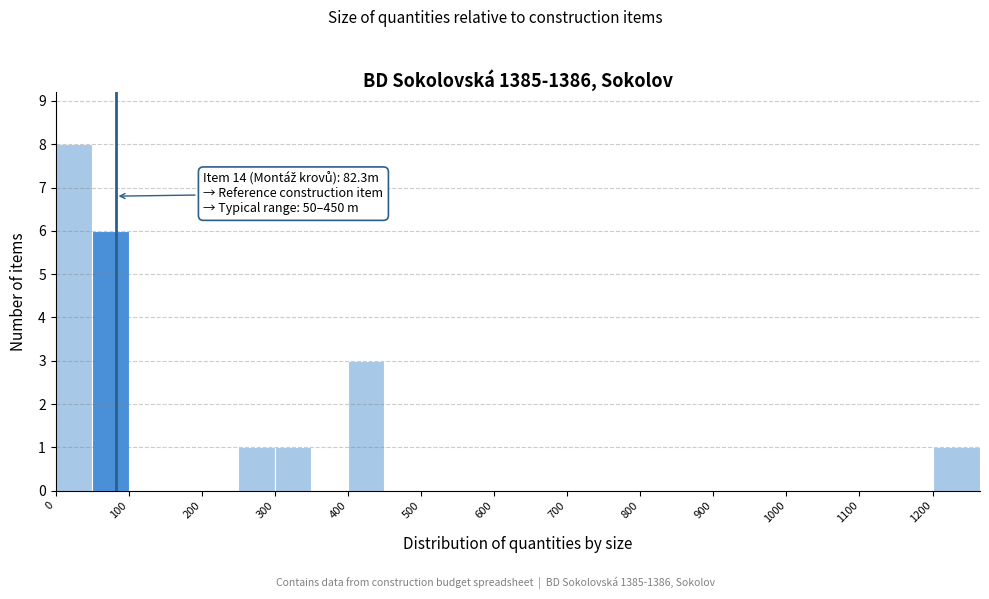

Which range on the x-axis has the tallest bar?

0 to 50